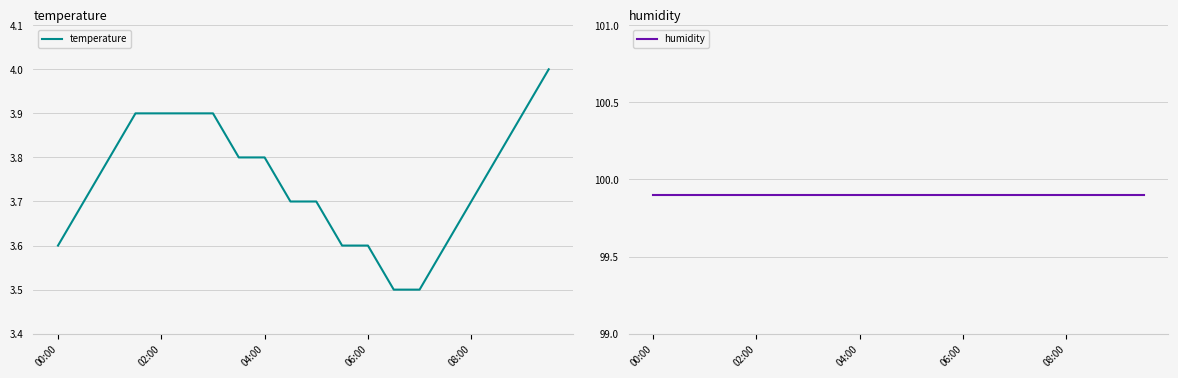

True or false: humidity and temperature intersect in this chart.

False